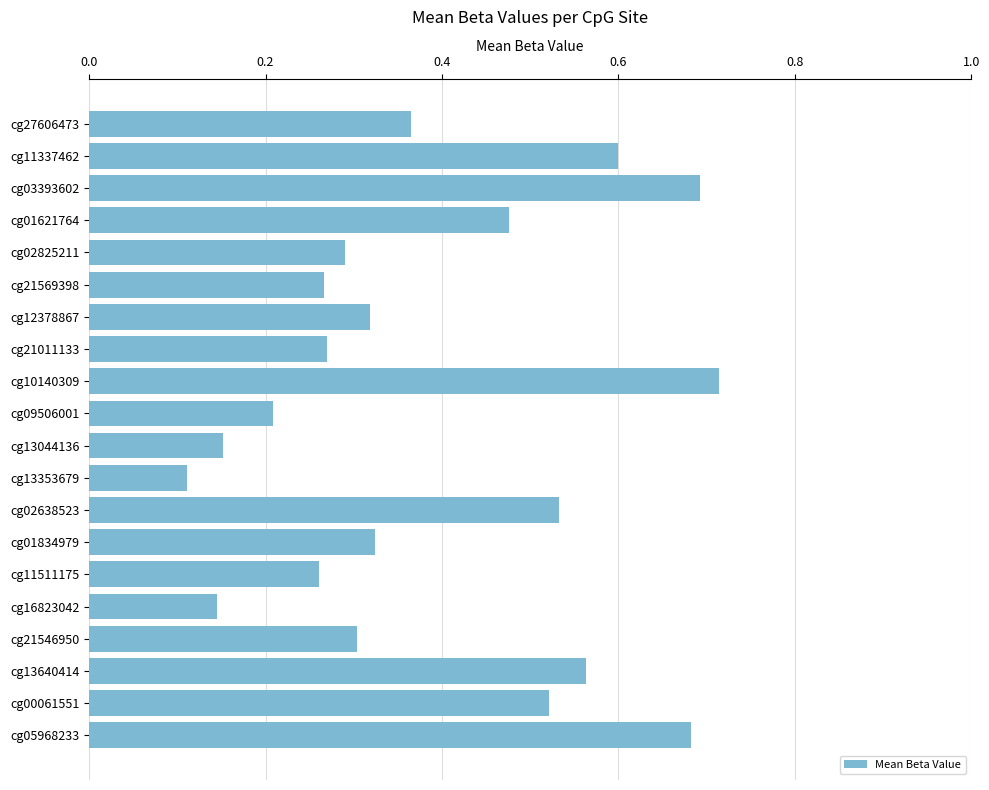

At which label is the value closest to 0?

cg13353679